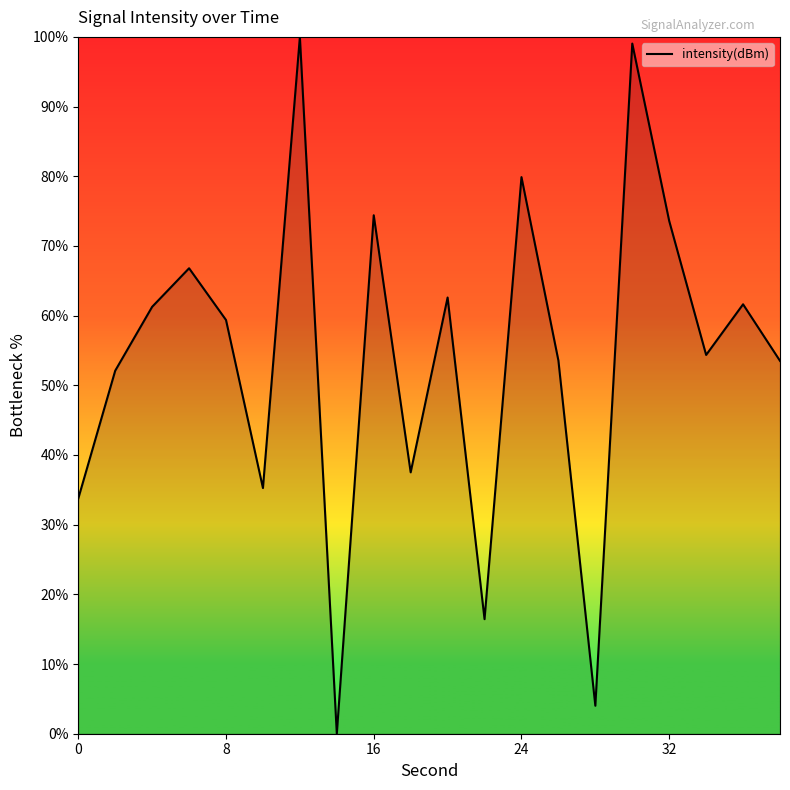

What is the greatest value displayed?

100.0